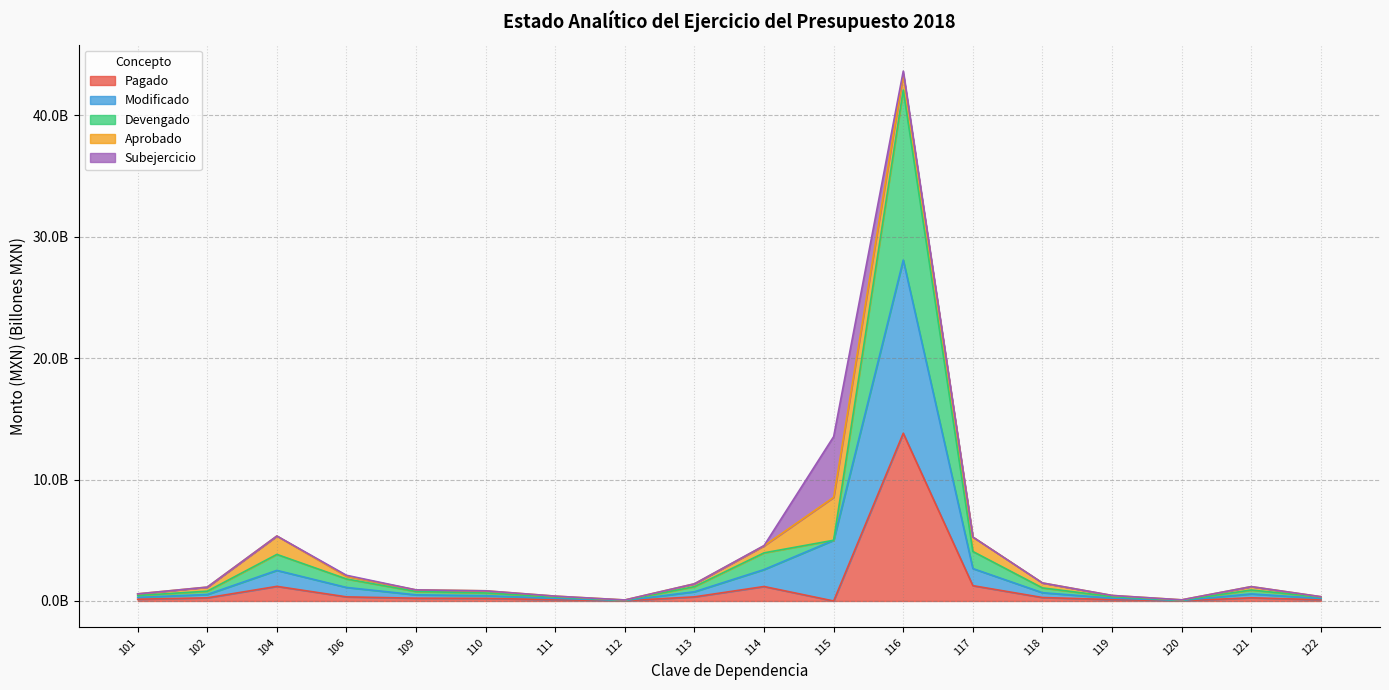

Where is the first local maximum for Devengado?

104